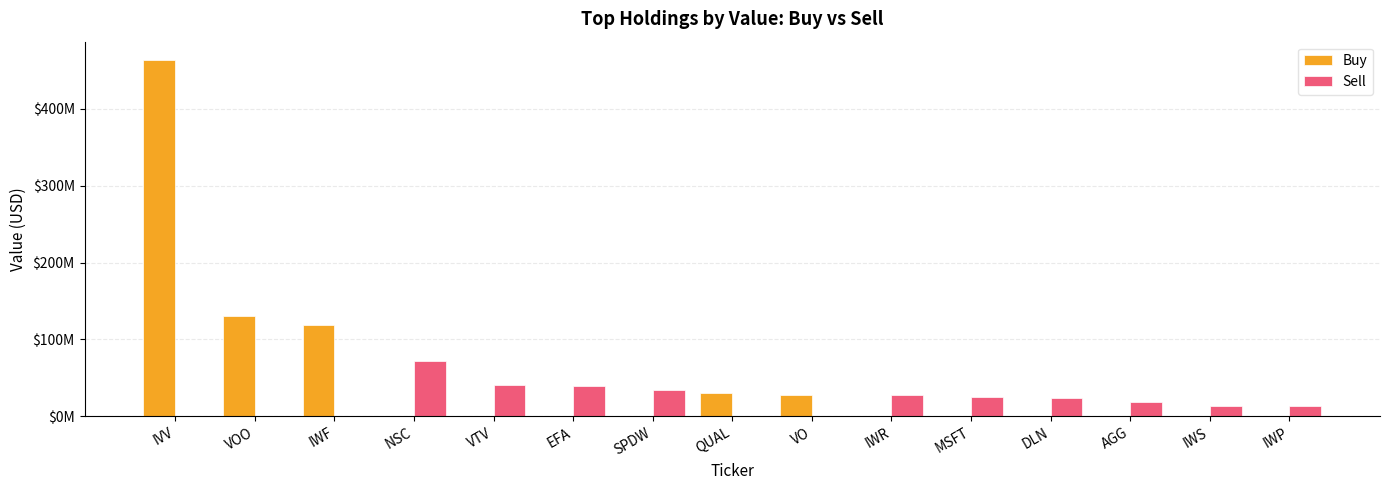

At which category does the chart reach its peak across all series?

IVV